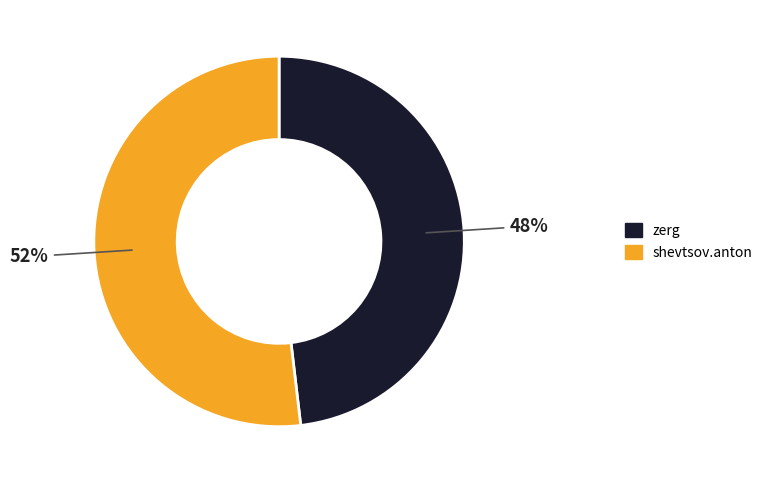

To the nearest percent, what is the average slice percentage?

50%